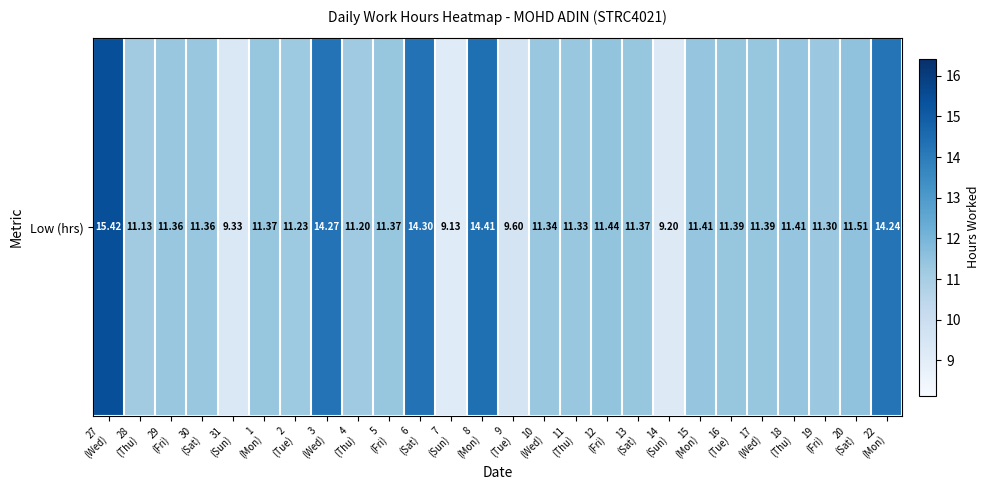

What is the ratio of the value at 4
(Thu) to the value at 15
(Mon)?

1.0